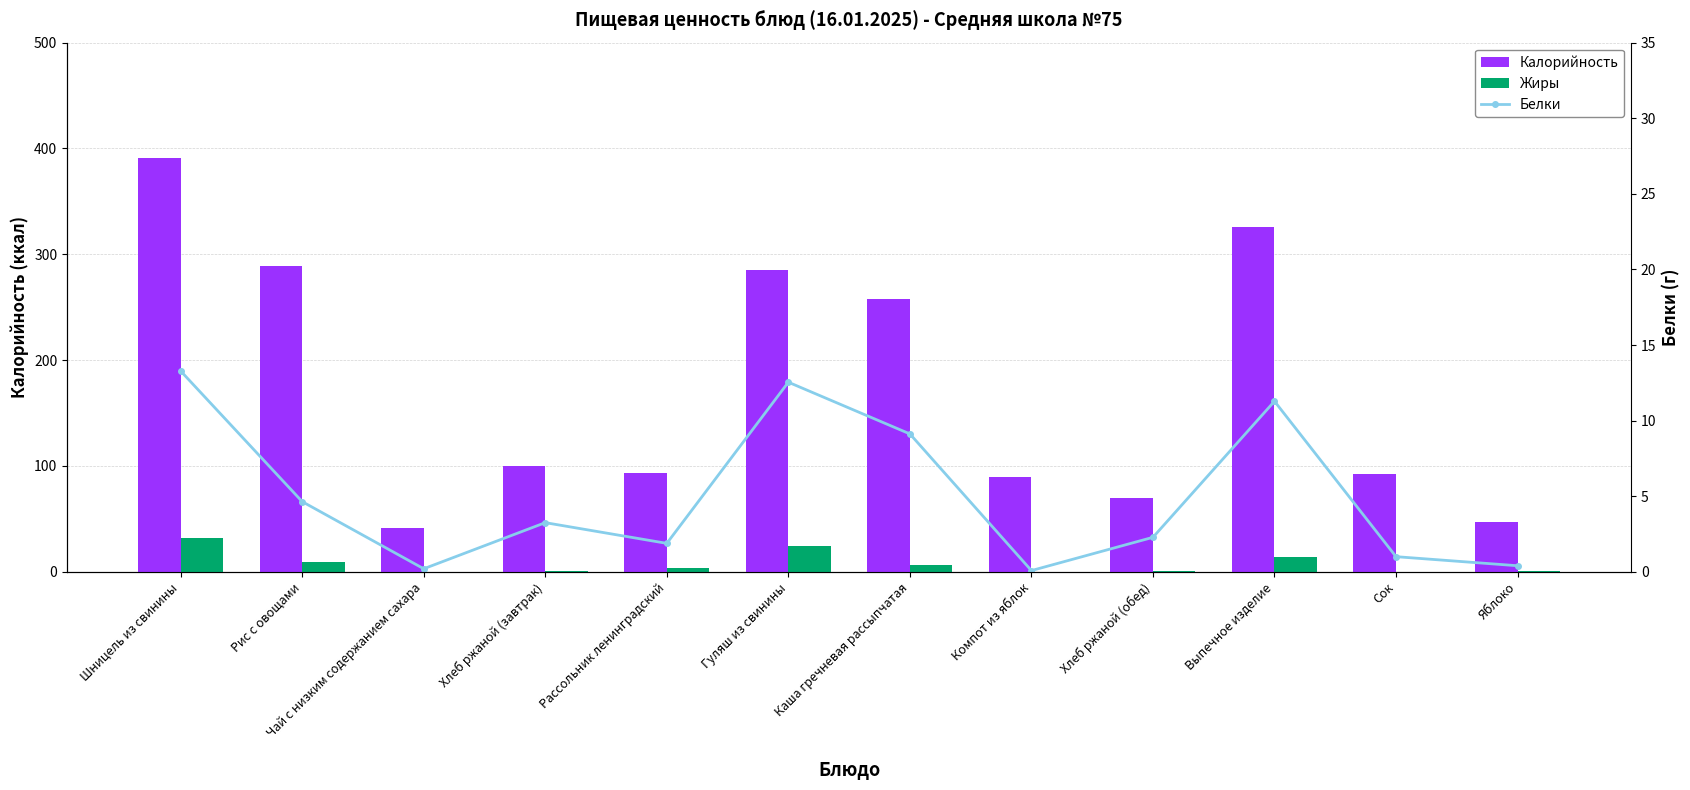

Are the bars grouped side by side (vs. stacked)?

Yes